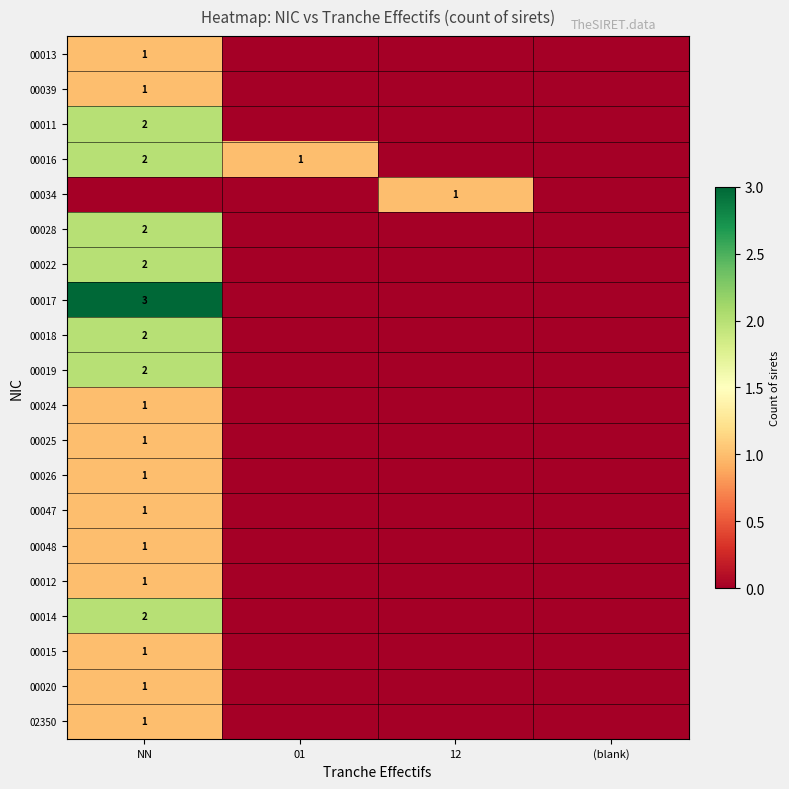

True or false: 00017 has a value of 4 at NN.

False